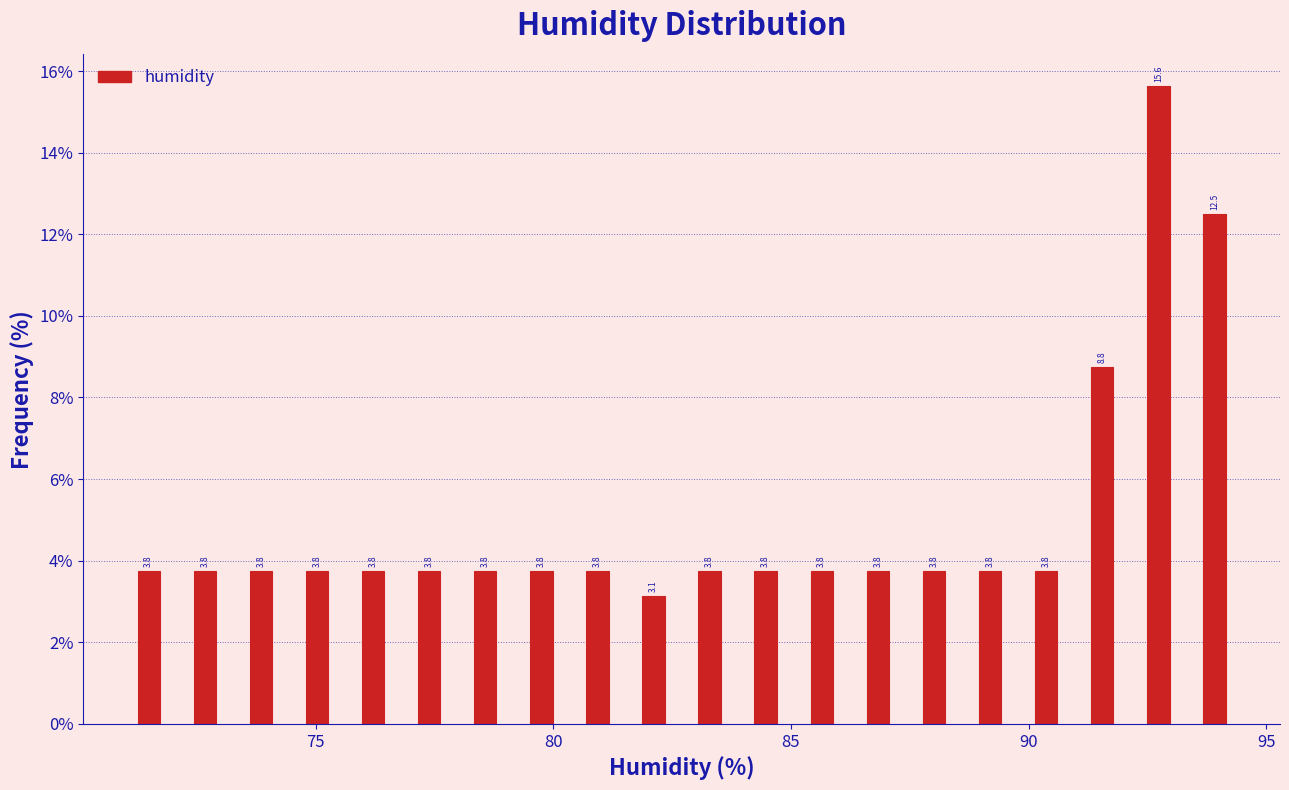

Read against the x-axis, roughly where is the centre of the tallest bar?

92.5